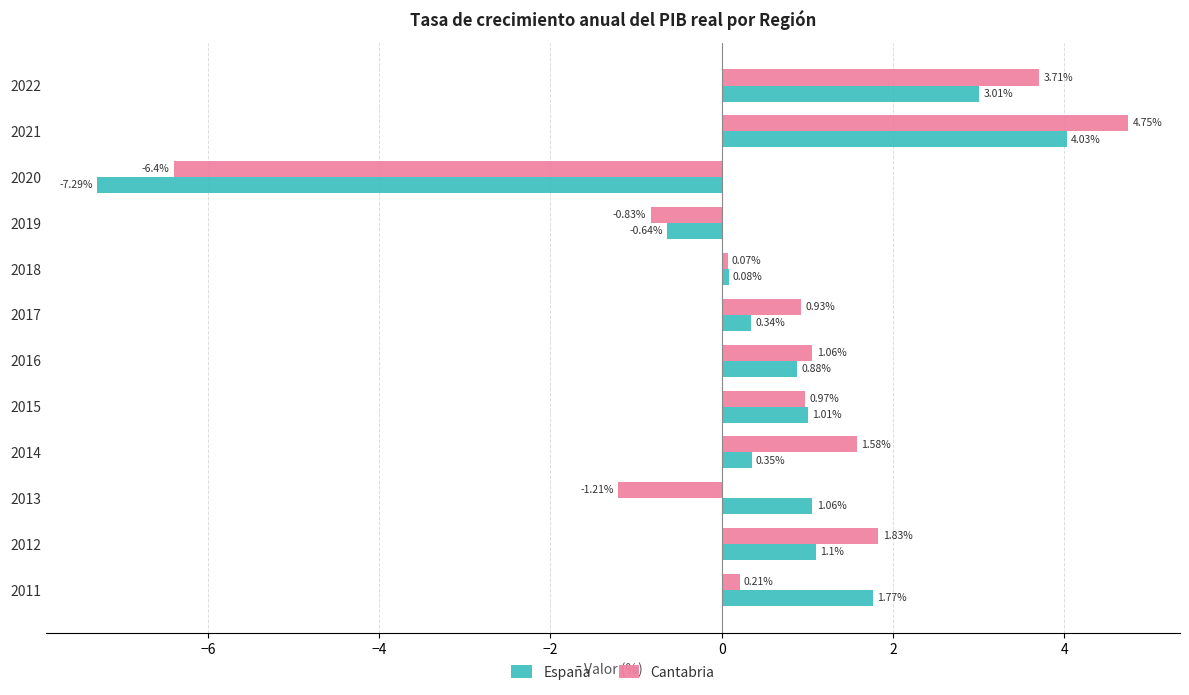

Between 2018 and 2019, which series saw the biggest shift?

Cantabria